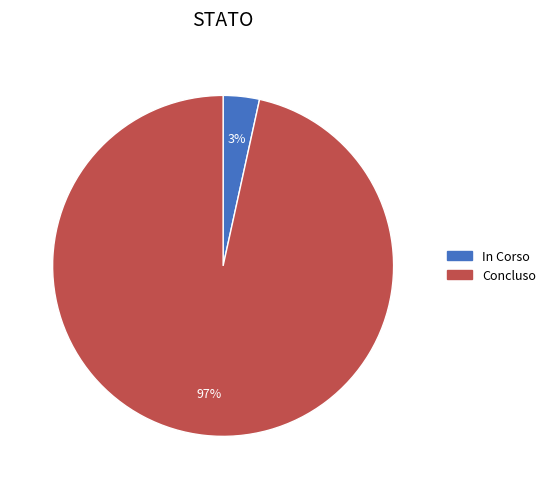

Between In Corso and Concluso, which is larger?

Concluso